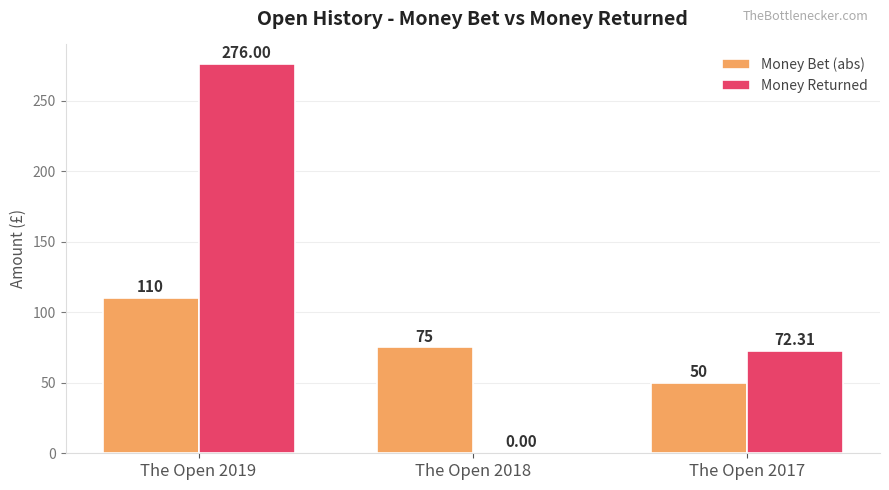

Which series has the widest spread of values?

Money Returned